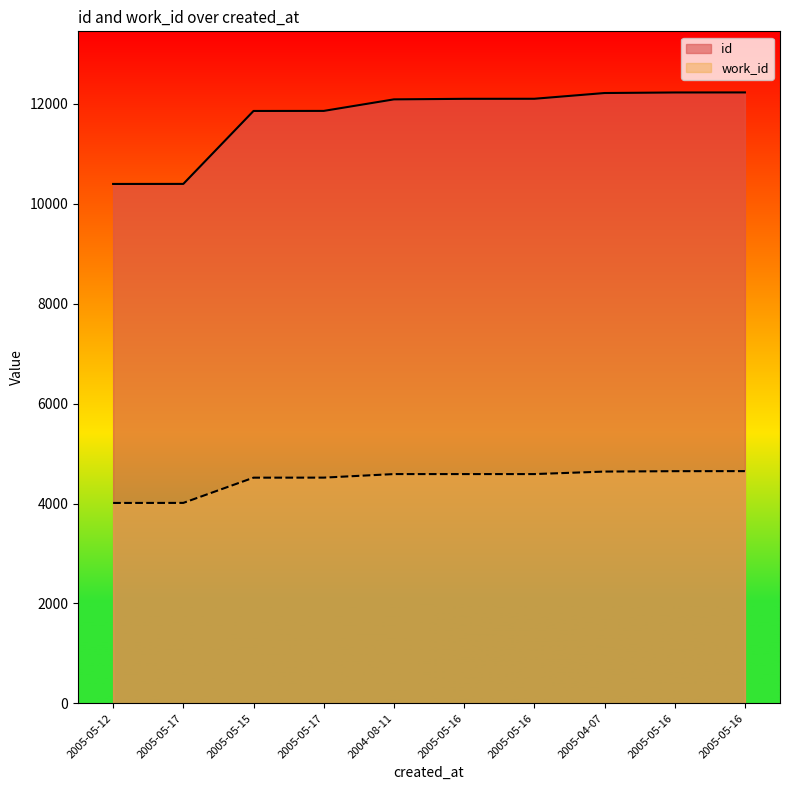

What is the difference between the second highest and minimum values in the work_id series?

636